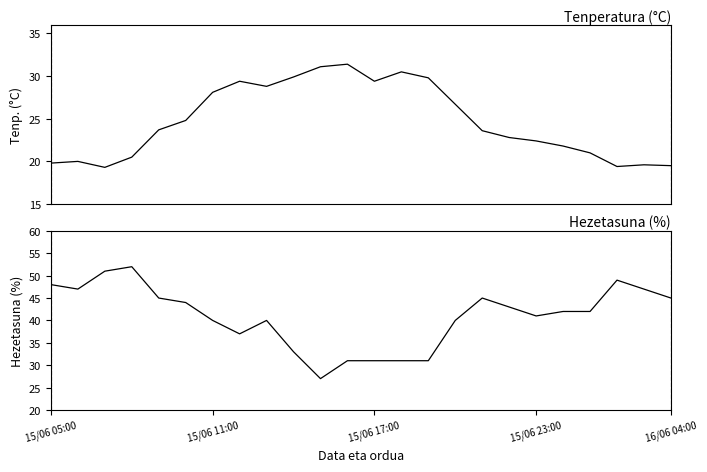

What is the value of the Tenperatura (°C) point at the 22nd from the left?

19.4